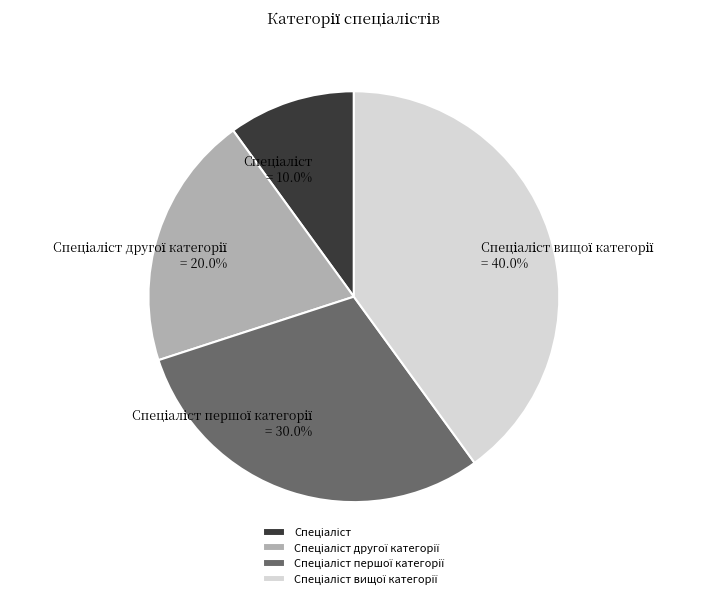

Does any single category account for the majority?

No